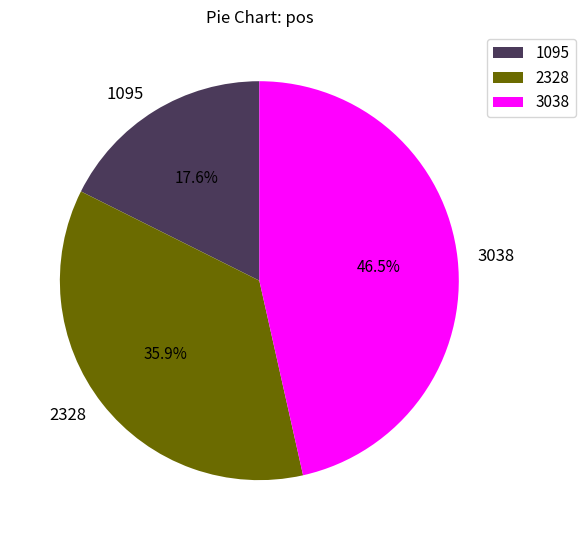

How much of the chart is everything except 2328?

64.1%